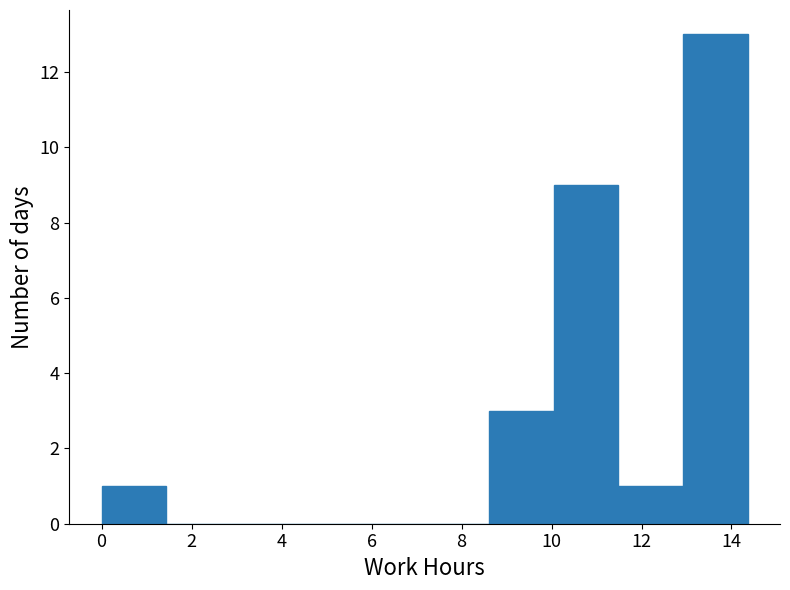

Reading left to right, transcribe this chart: for each bar, give the range it covers on the x-axis and its height. Neither the bar edges nor the heights are printed on the chart, so give them approximately, as read against the axes.

0.0 to 1.4: 1
1.4 to 2.8: 0
2.8 to 4.4: 0
4.4 to 5.8: 0
5.8 to 7.2: 0
7.2 to 8.6: 0
8.6 to 10.0: 3
10.0 to 11.4: 9
11.4 to 13.0: 1
13.0 to 14.4: 13